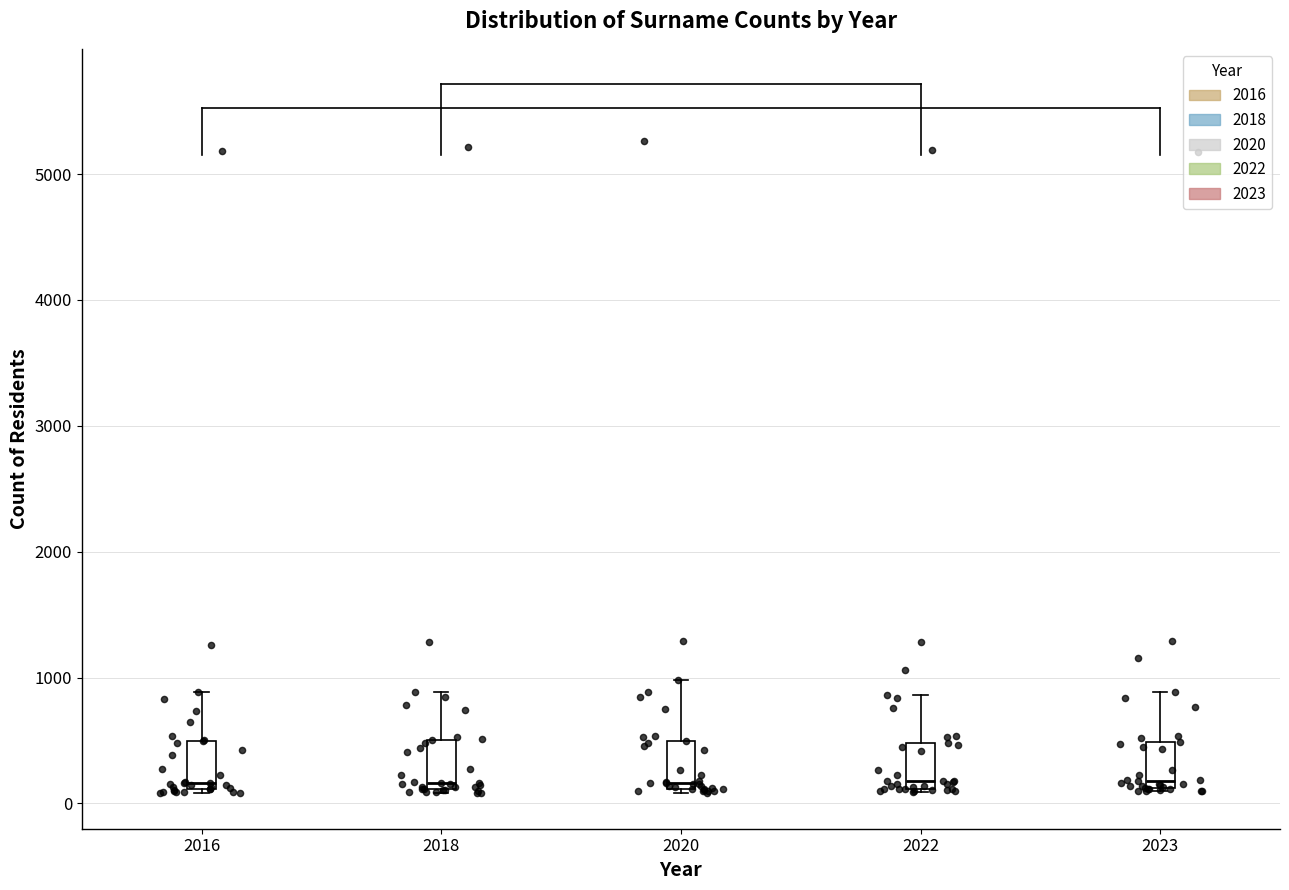

Reading left to right, read every box against the y-axis: the position of its median line, the range the box covers, and the ends of its whiskers. The values are not printed on the chart, so give them approximately, as read against the axis.

2016: median 200, box 100 to 500, whiskers 100 (just below the box's lower edge) to 900
2018: median 200, box 100 to 500, whiskers 100 (just below the box's lower edge) to 900
2020: median 200, box 100 to 500, whiskers 100 to 1000
2022: median 200, box 100 to 500, whiskers 100 to 900
2023: median 200, box 100 to 500, whiskers 100 to 900